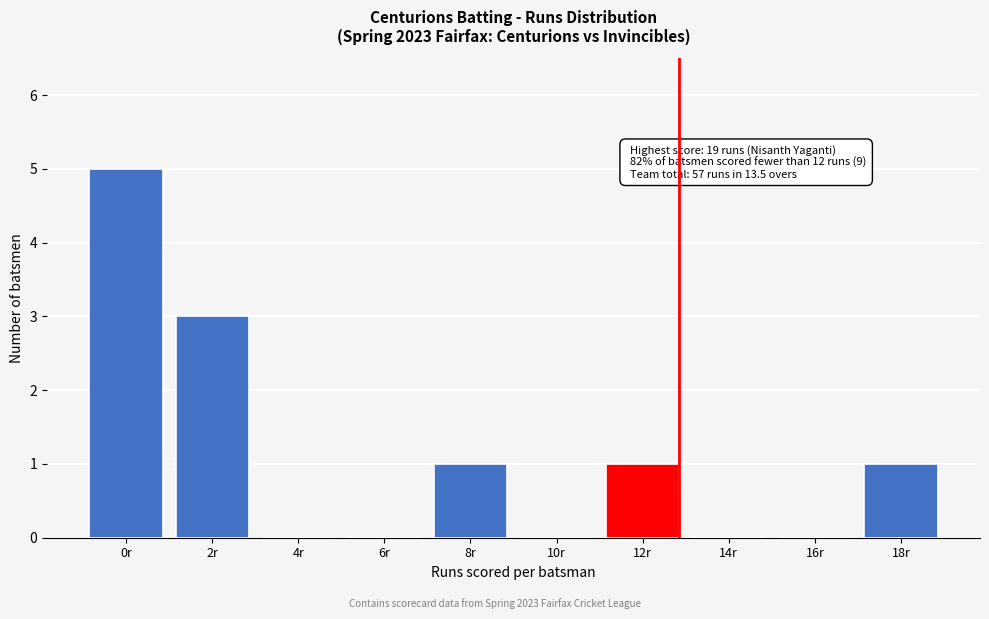

Reading left to right, extract all data points from this chart.

0r=5	2r=3	4r=0	6r=0	8r=1	10r=0	12r=1	14r=0	16r=0	18r=1